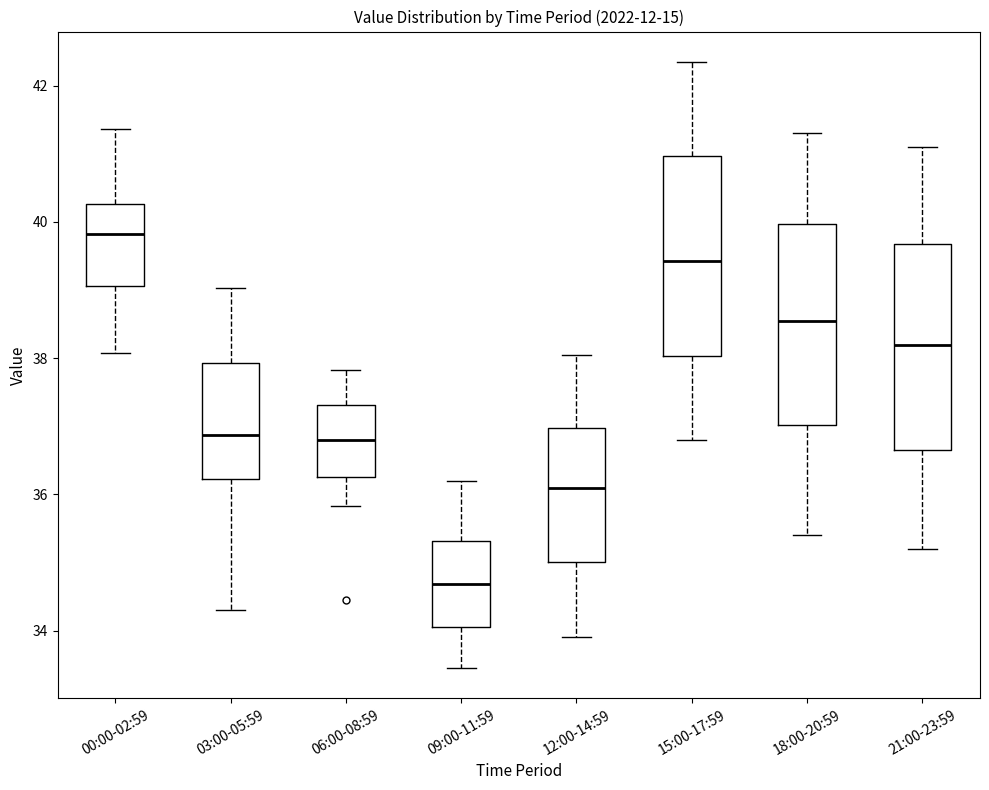

Where does the lower whisker of the box for 12:00-14:59 end on the y-axis? The values are not printed on the chart, so give them approximately, as read against the axis.

34.0